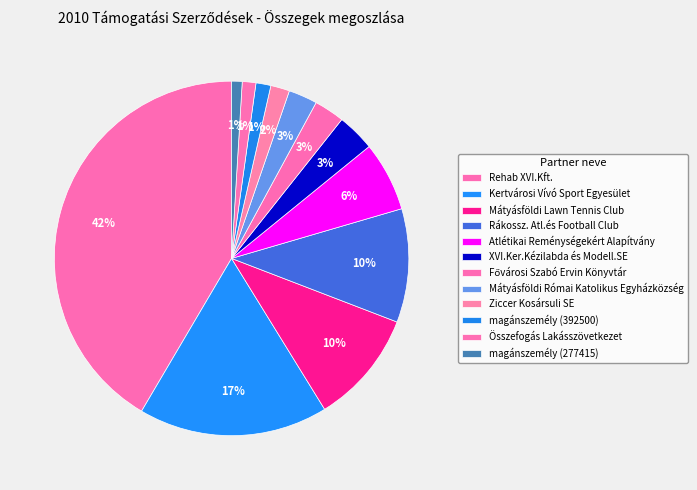

What is the change in value from Kertvárosi Vívó Sport Egyesület to Rákossz. Atl.és Football Club?

-2000000